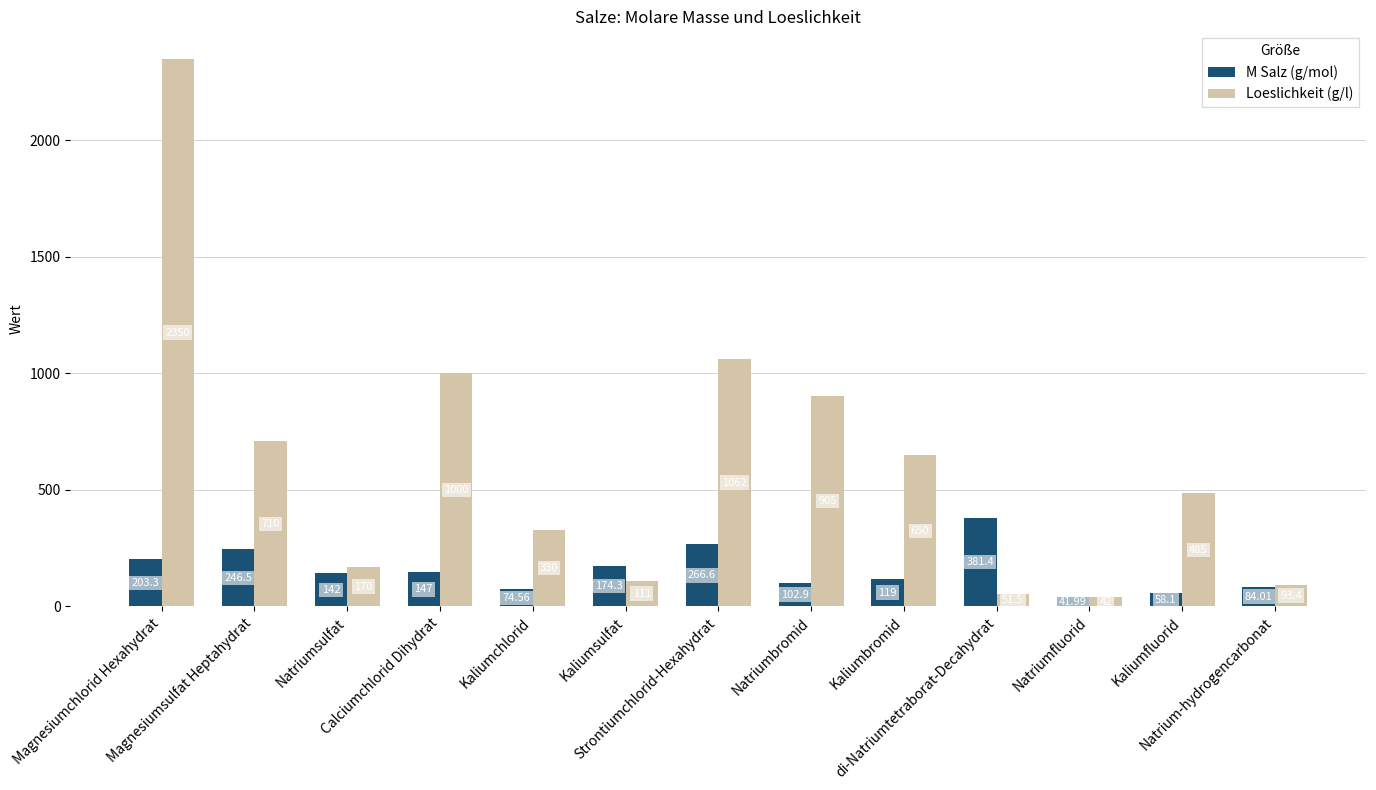

Count the number of data series in this chart.

2